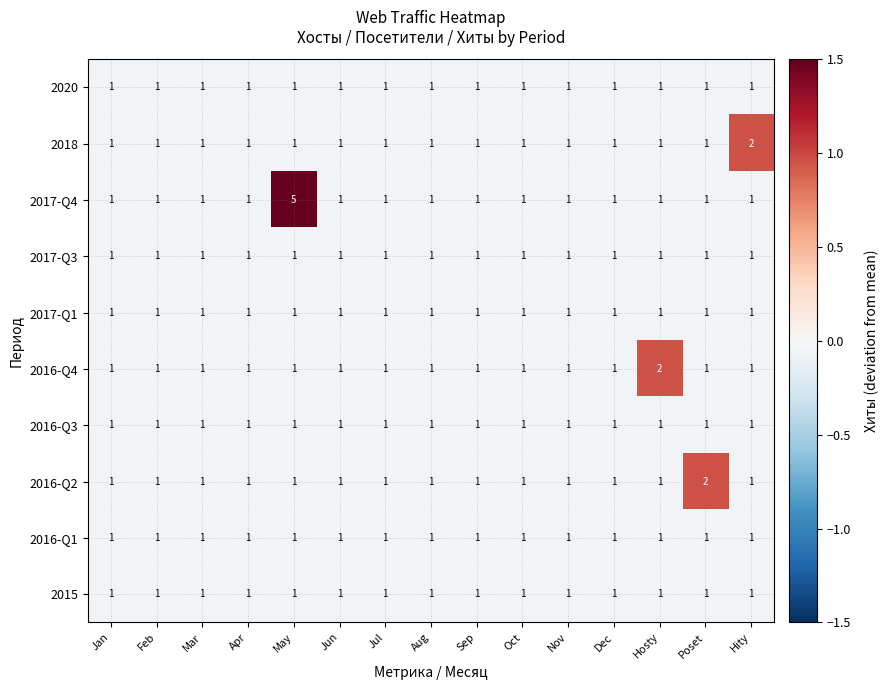

Count the number of data series in this chart.

10